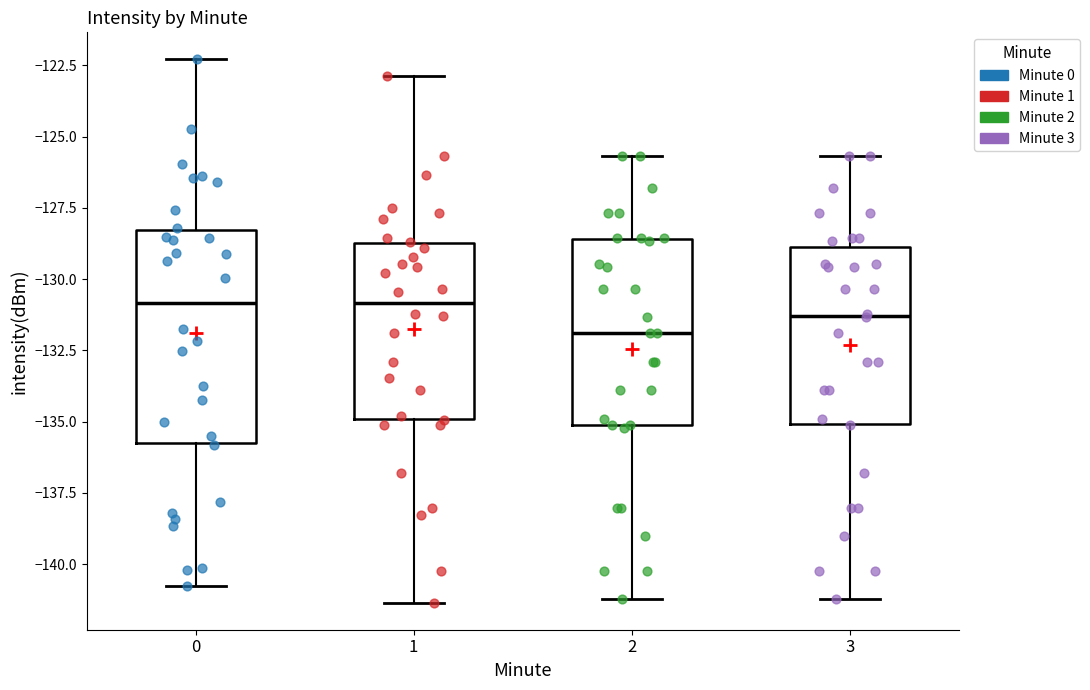

Where is the upper edge of the box at x = 0 on the y-axis? The values are not printed on the chart, so give them approximately, as read against the axis.

-128.5